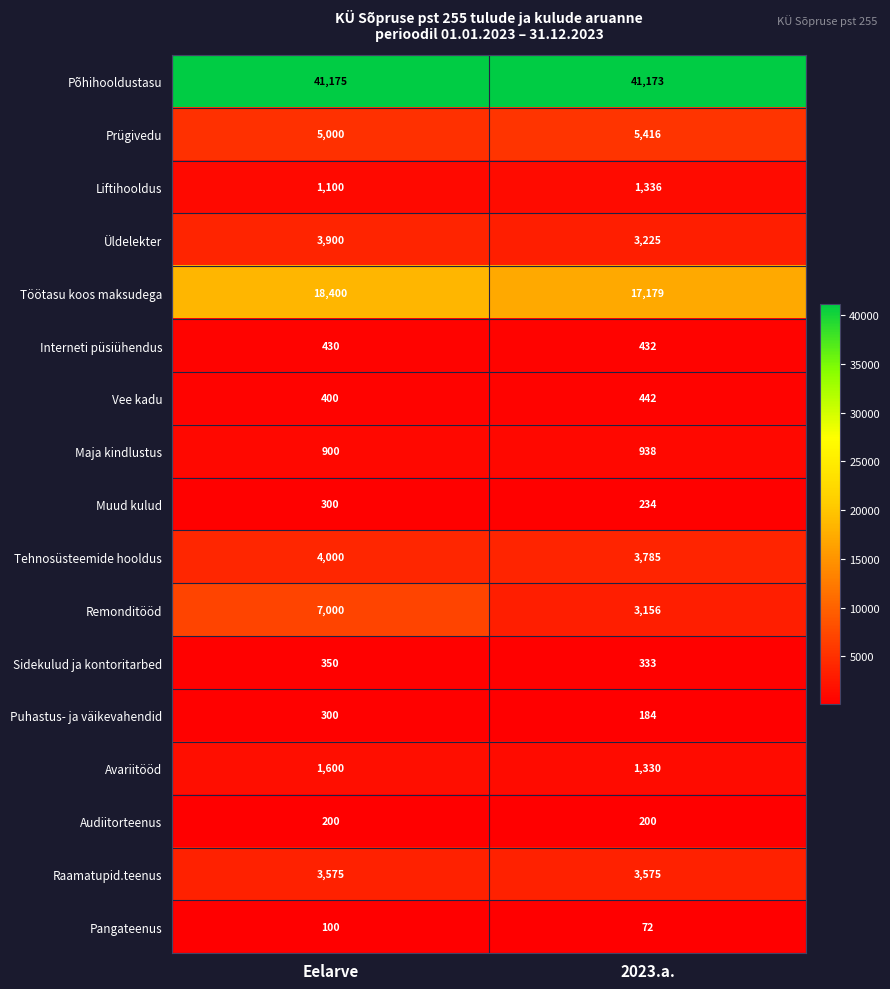

What value does the Avariitööd series have at Eelarve?

1600